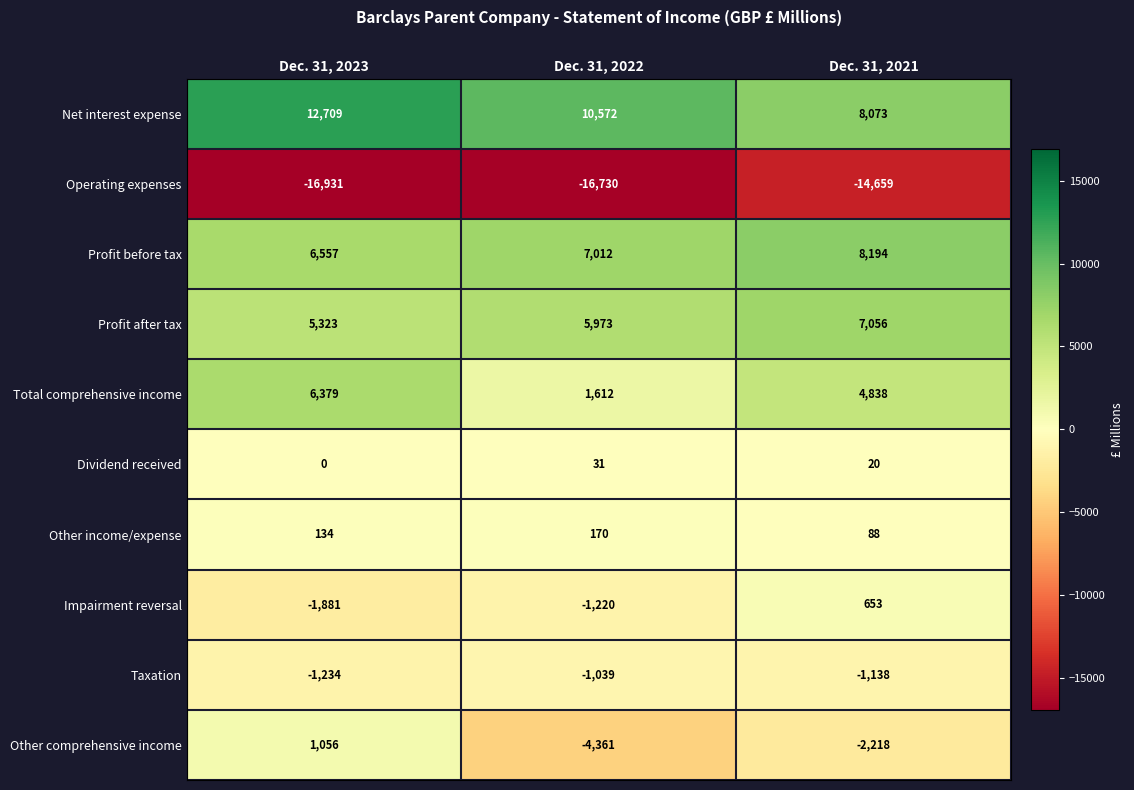

Which series has the largest total across all categories?

Net interest expense